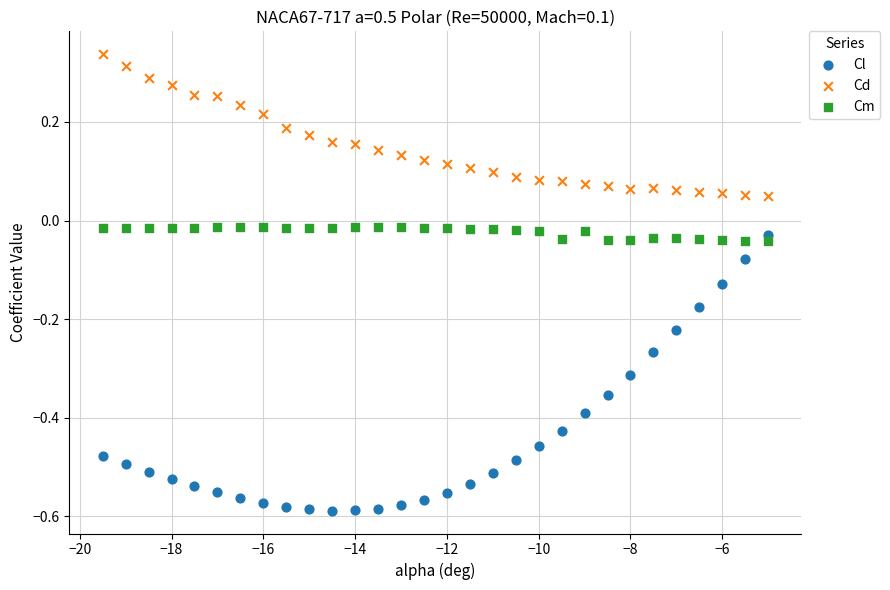

Which series has the widest spread of Y values?

Cl